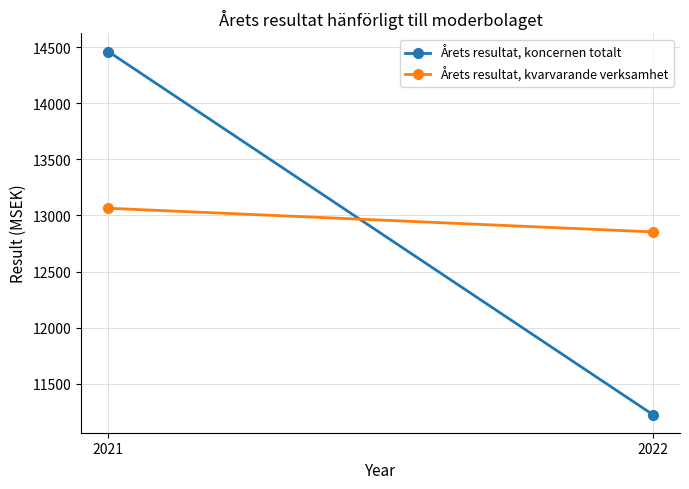

What is the minimum value for Årets resultat, koncernen totalt?

11225